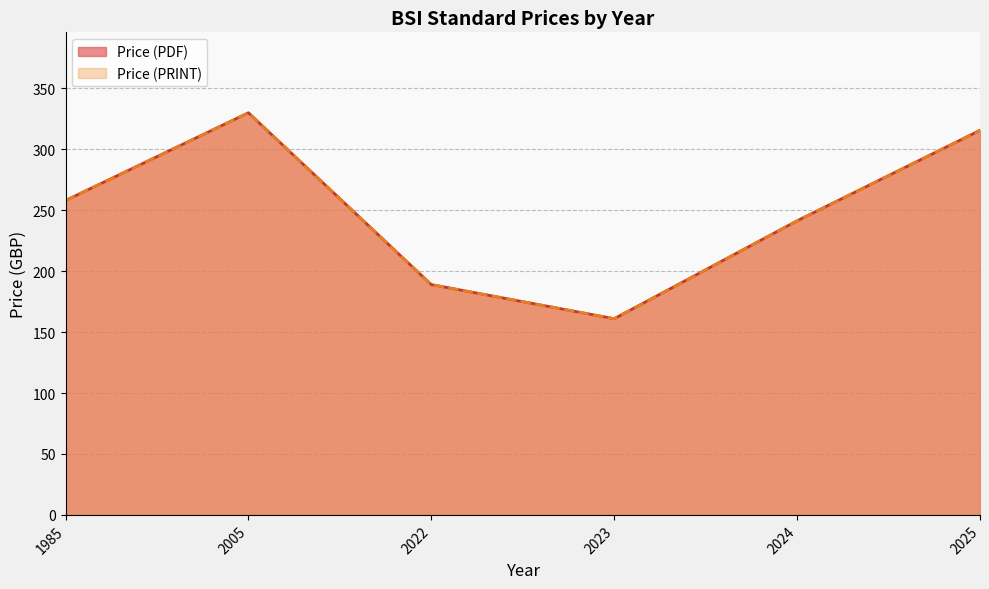

Which series has the largest total across all categories?

Price (PDF)